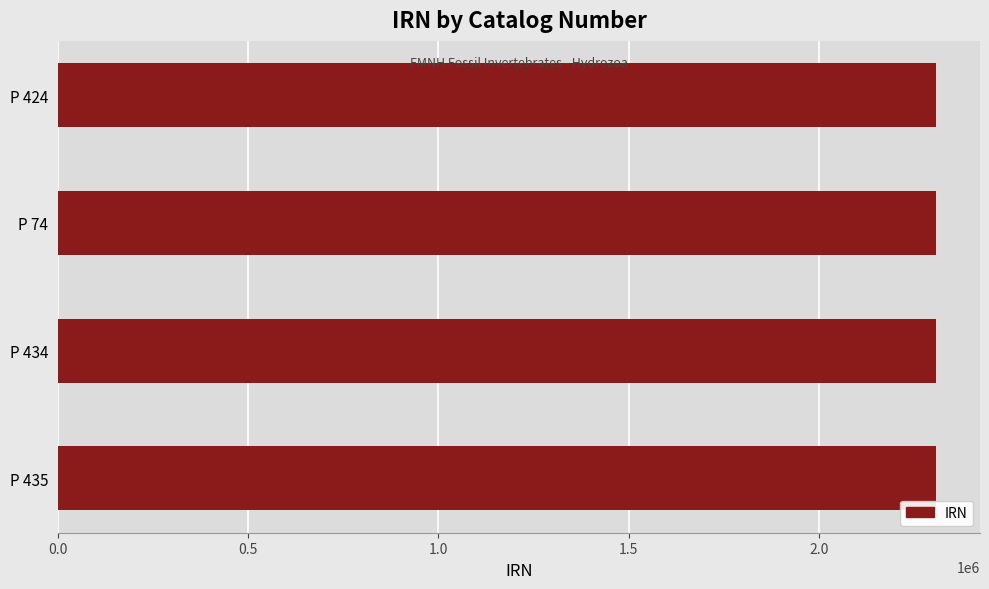

What is the average value?

2308806